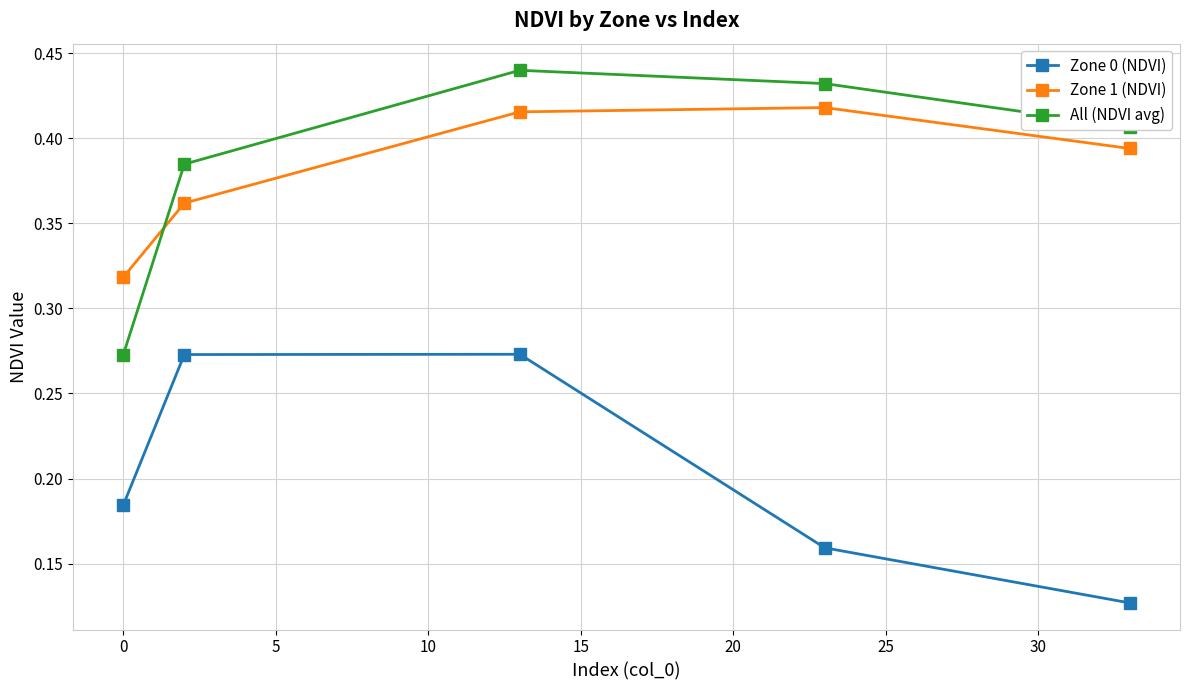

How many times do Zone 1 (NDVI) and All (NDVI avg) cross each other?

1